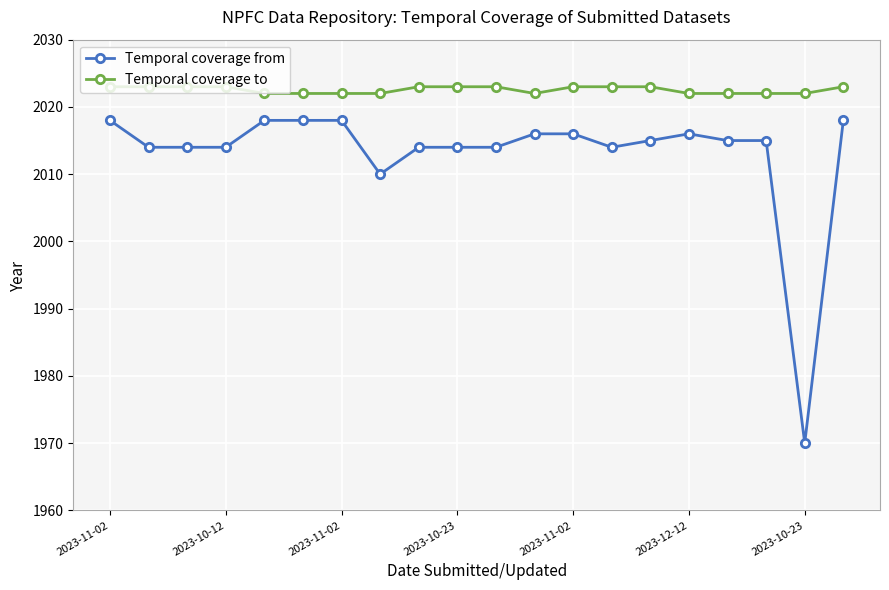

What is the difference between the maximum and second lowest values in the Temporal coverage from series?

8